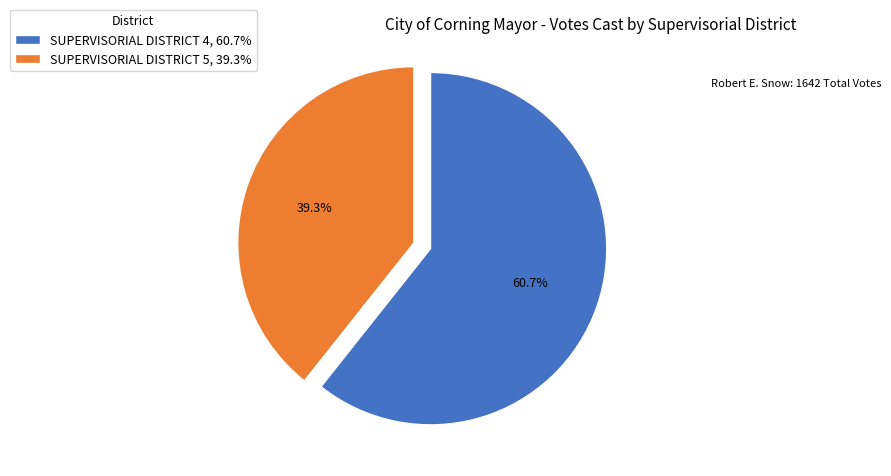

Which slice is the smallest?

SUPERVISORIAL DISTRICT 5